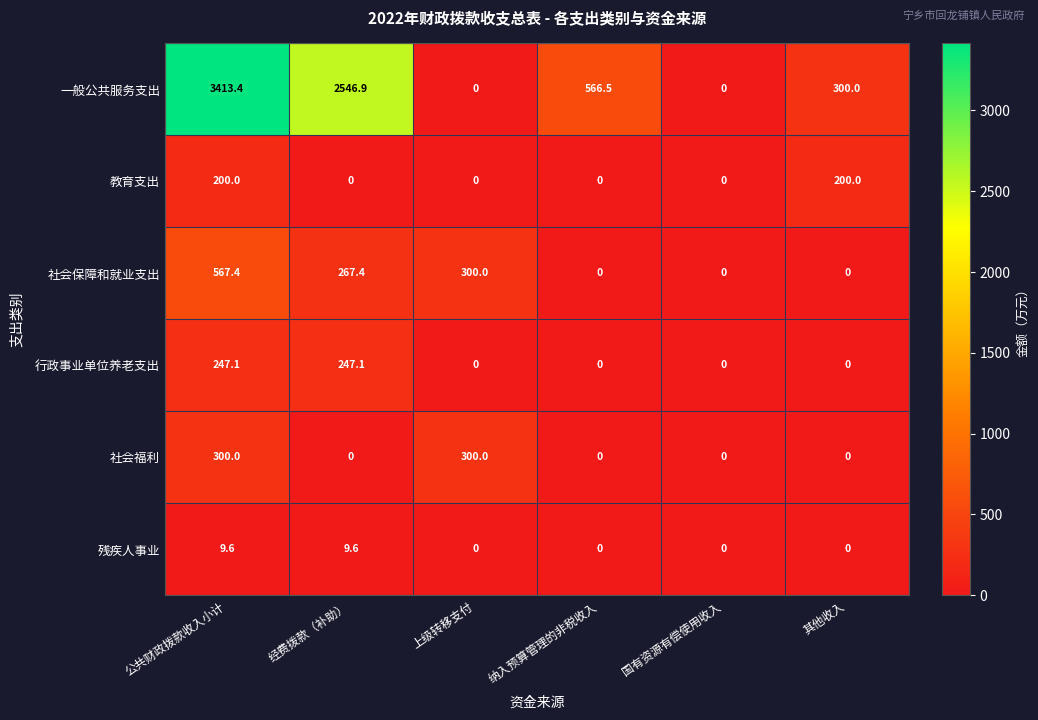

What is the greatest value displayed?

3413.4